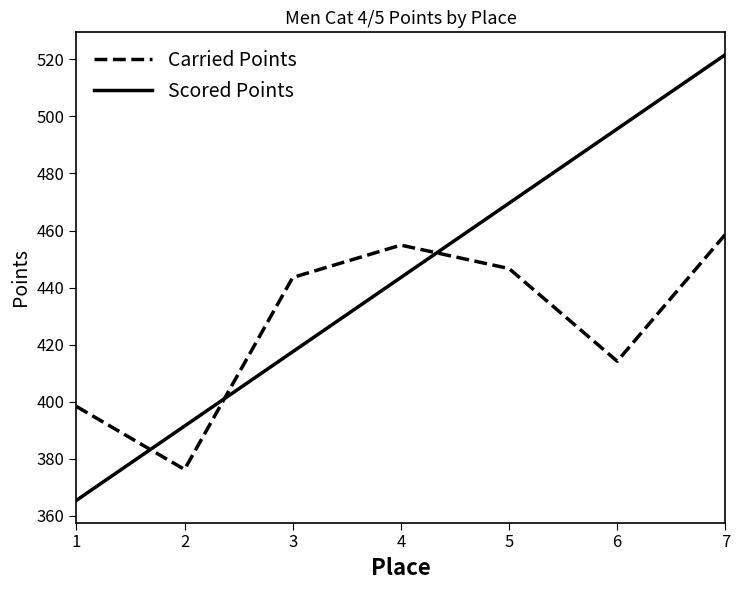

What is the sum of the Carried Points values at 5 and 1?

845.1